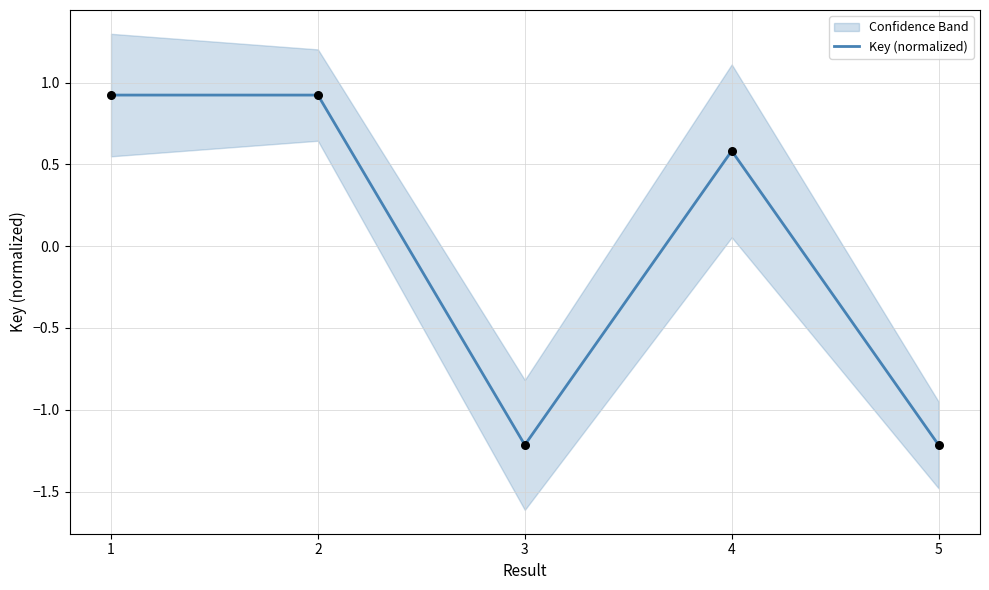

Which has a higher value, 2 or 5?

2